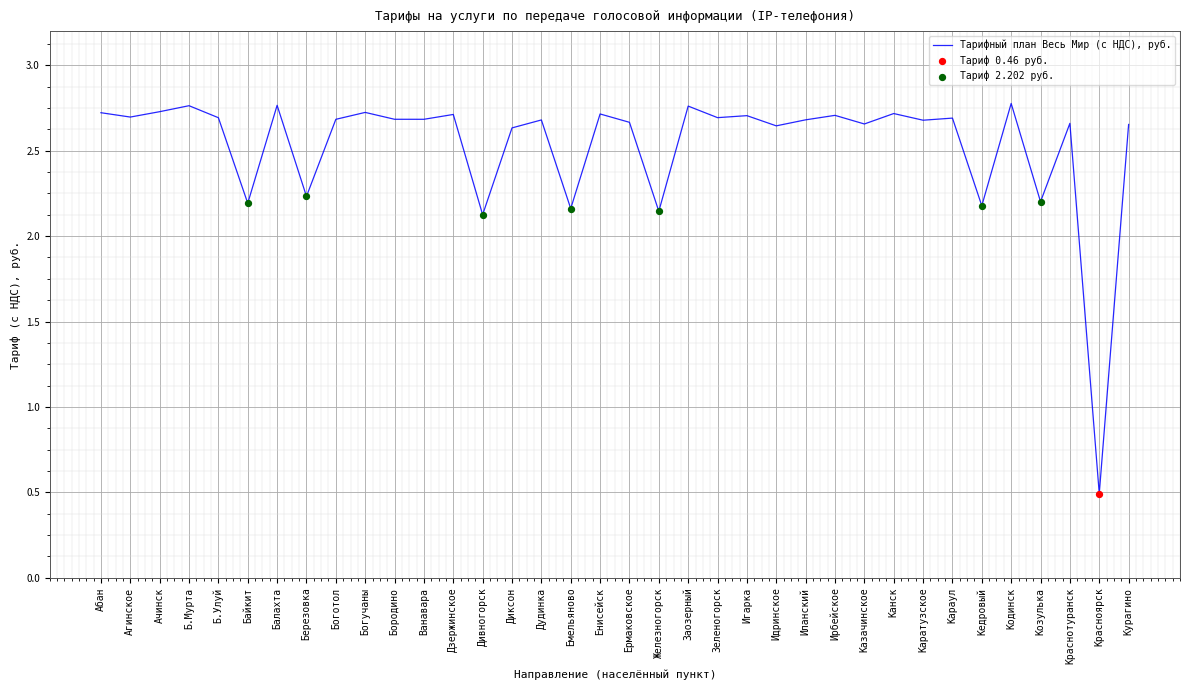

What is the ratio of the value at Емельяново to the value at Б.Улуй?

0.8